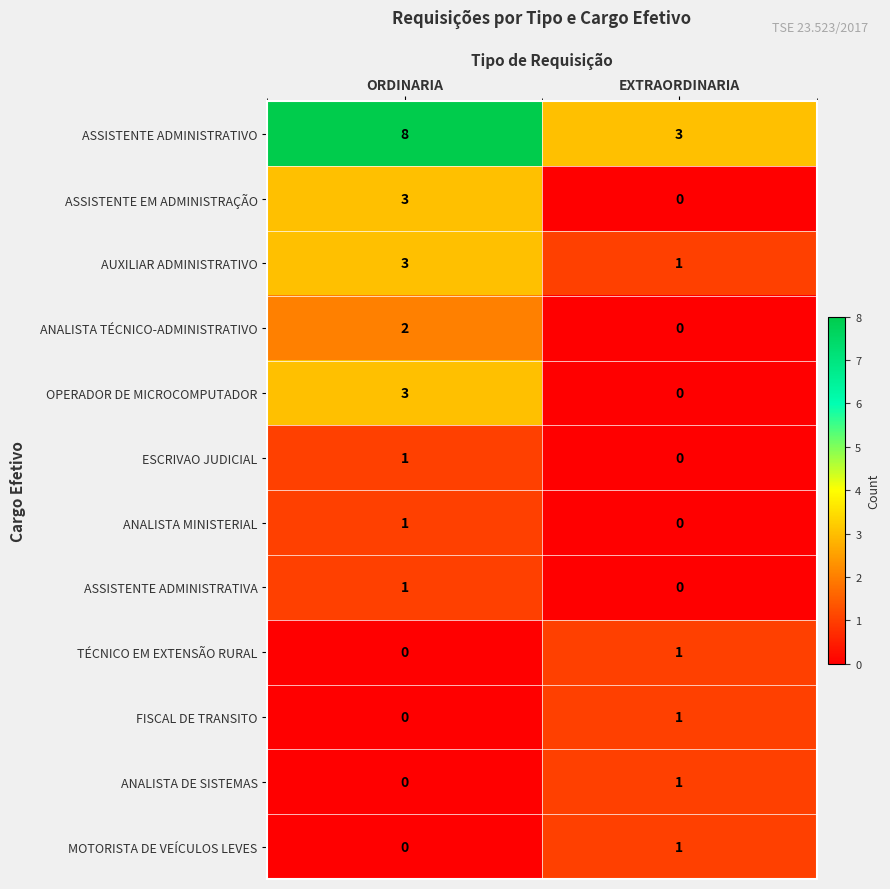

At which category is the sum across all series the highest?

ORDINARIA